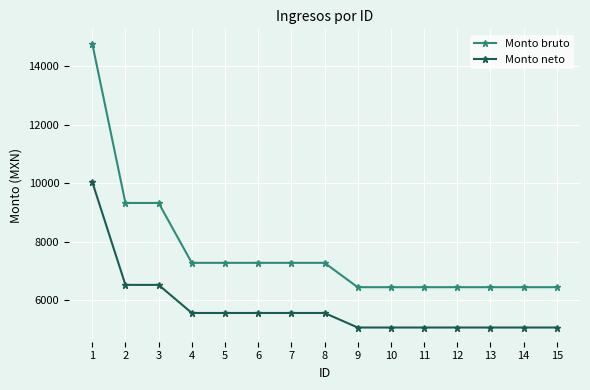

Rank the series at 3 from lowest to highest value.

Monto neto, Monto bruto